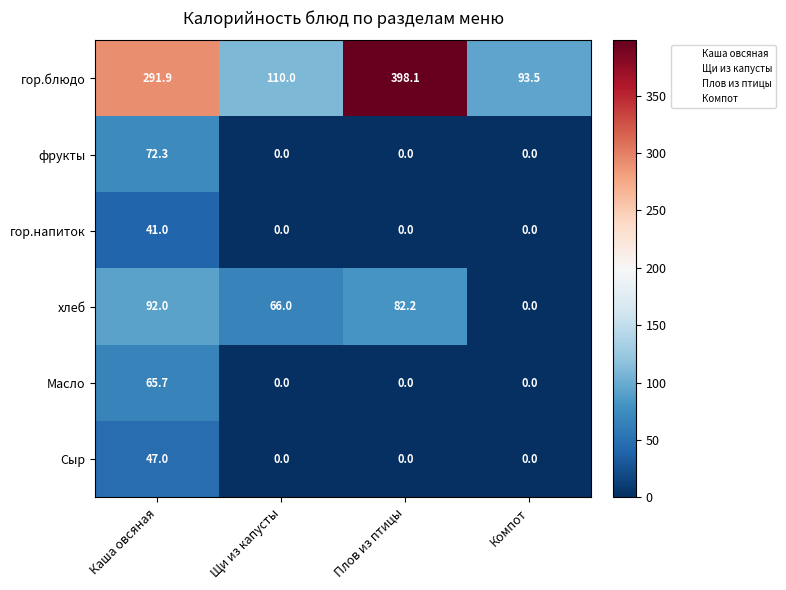

What is the total value across all series at Щи из капусты?

176.0